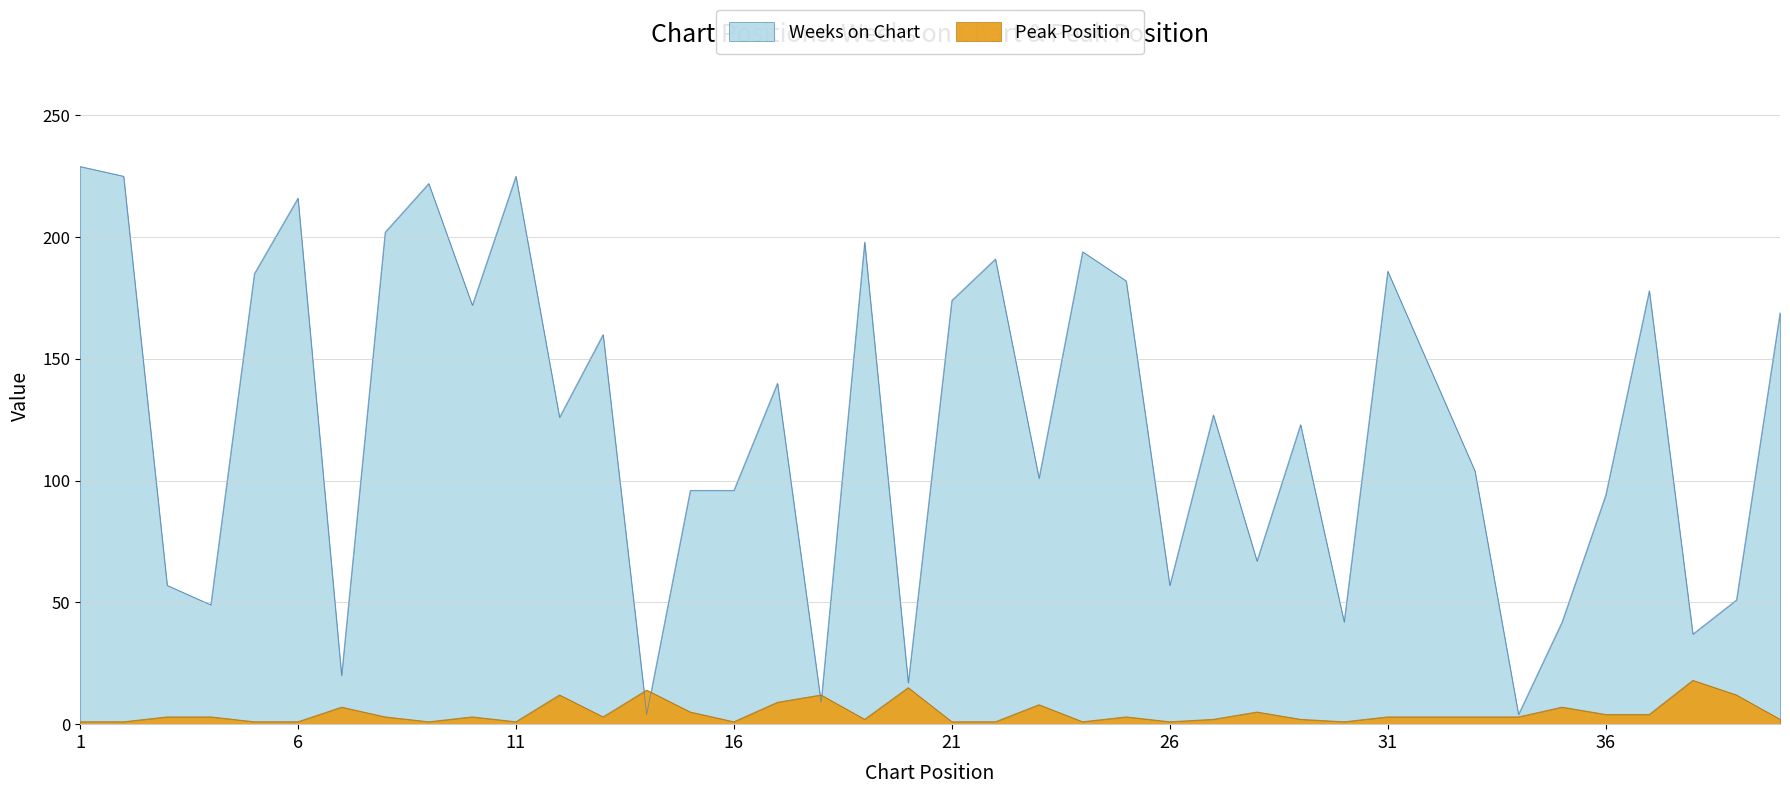

Which series has the largest total across all categories?

Weeks on Chart